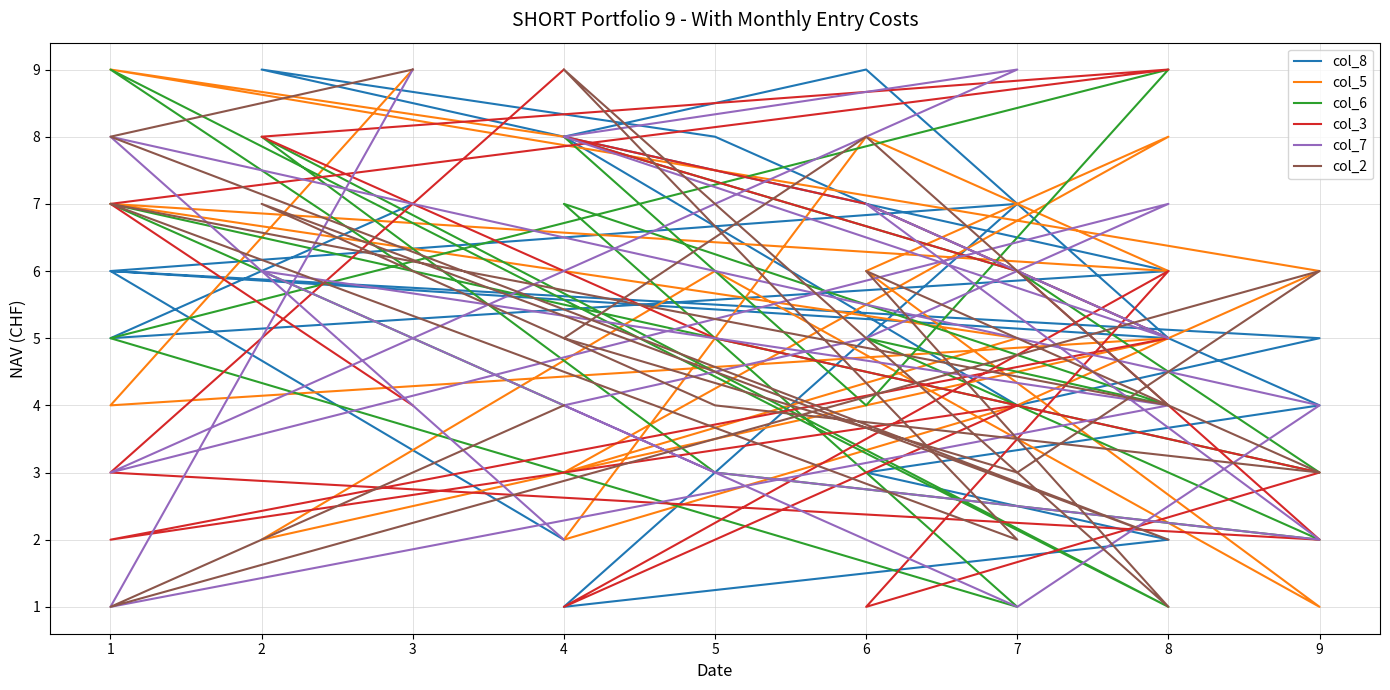

At which label is col_8 closest to 5?

9